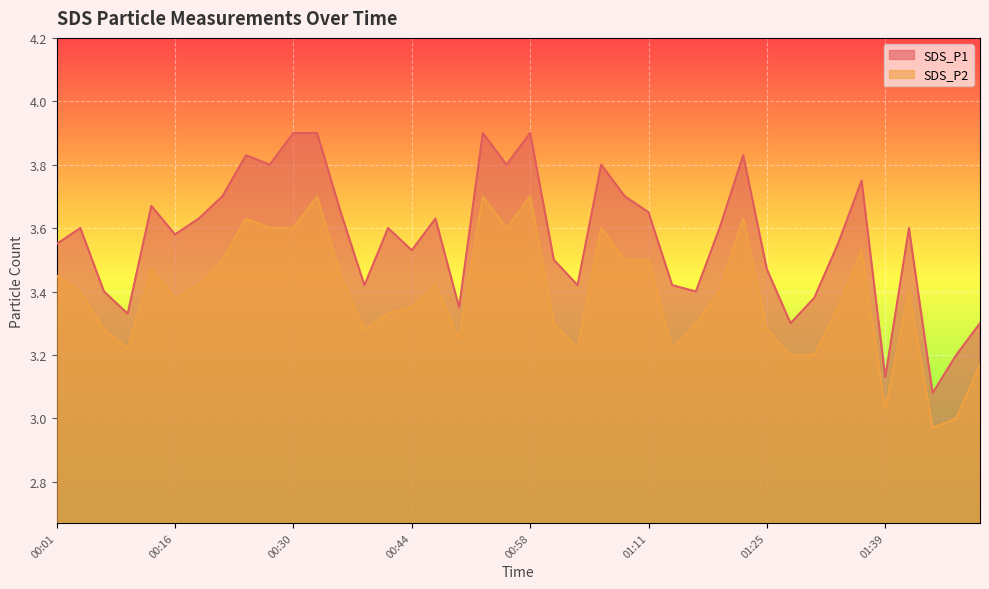

List the series in order of their peak value, lowest first.

SDS_P2, SDS_P1